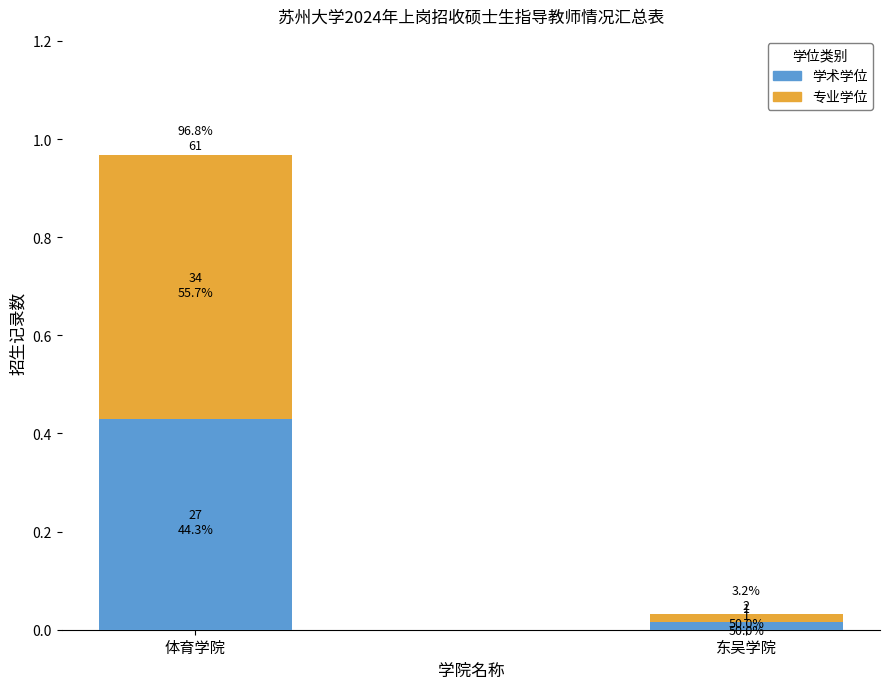

Which series has the largest range (max minus min)?

专业学位